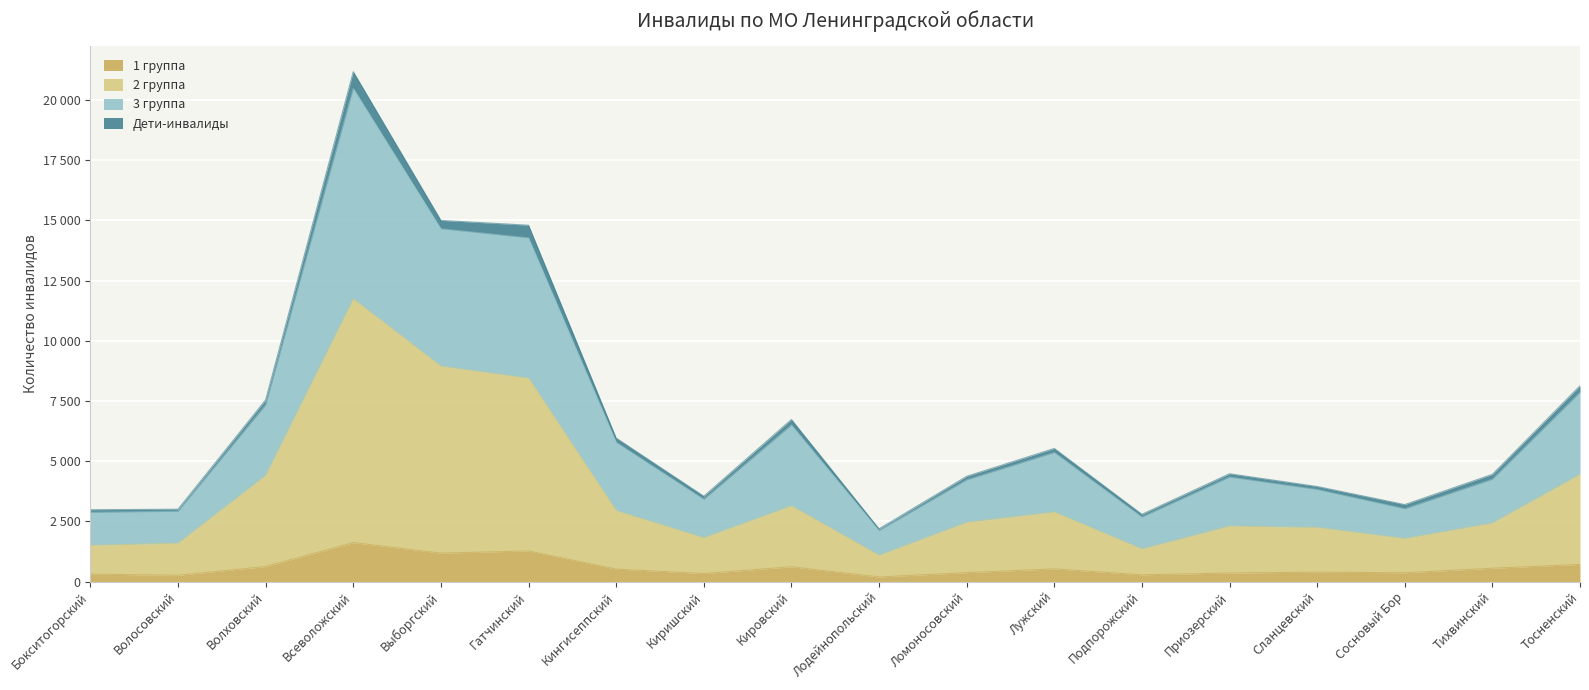

Is it true that 2 группа equals 1251 at Тихвинский?

False